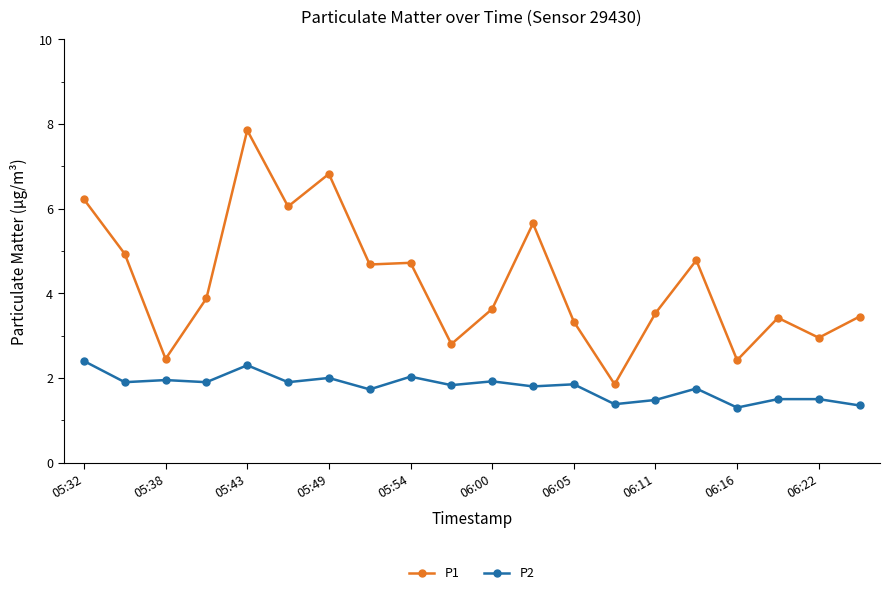

What is the difference between the second highest and minimum values in the P2 series?

1.0